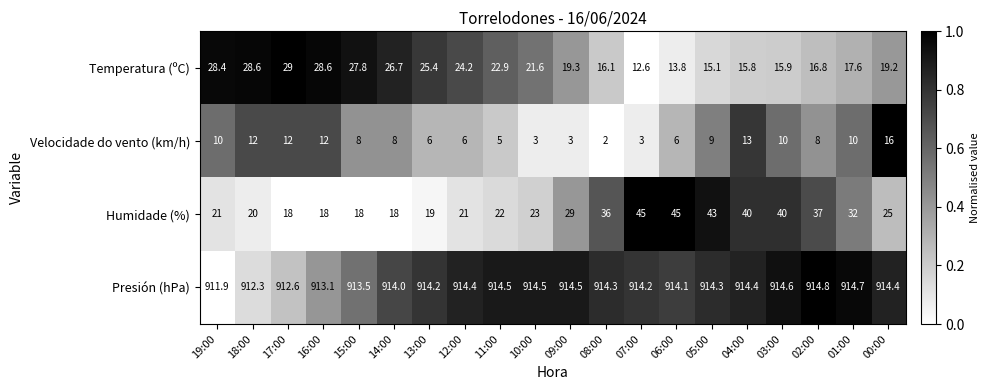

At which label does Humidade (%) first exceed 25?

09:00